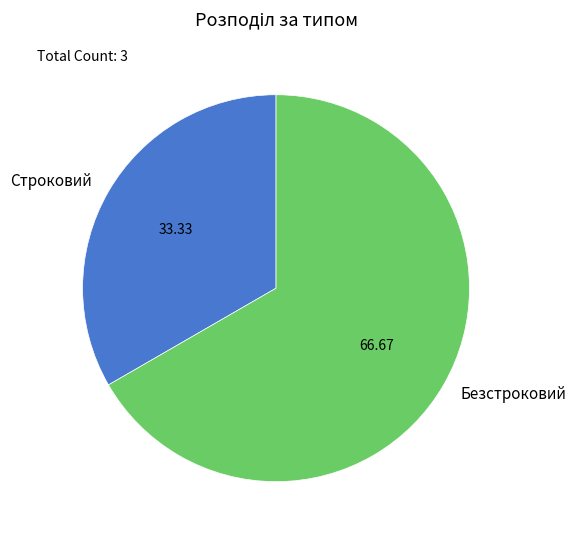

What is the ratio of the value at Безстроковий to the value at Строковий?

2.0